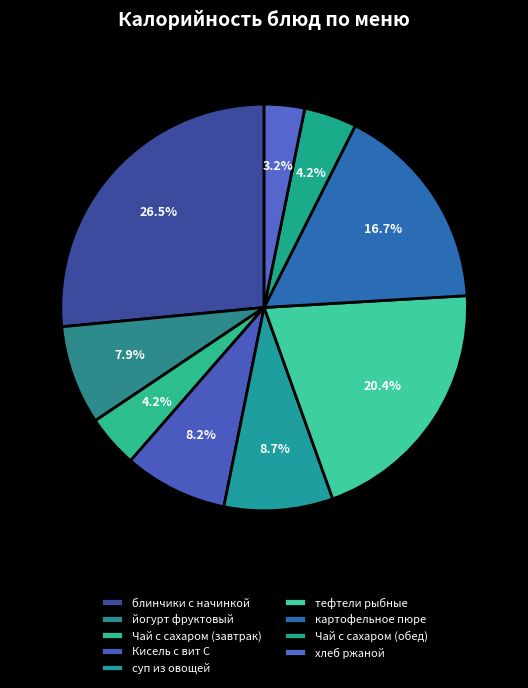

How many segments does this pie chart have?

9